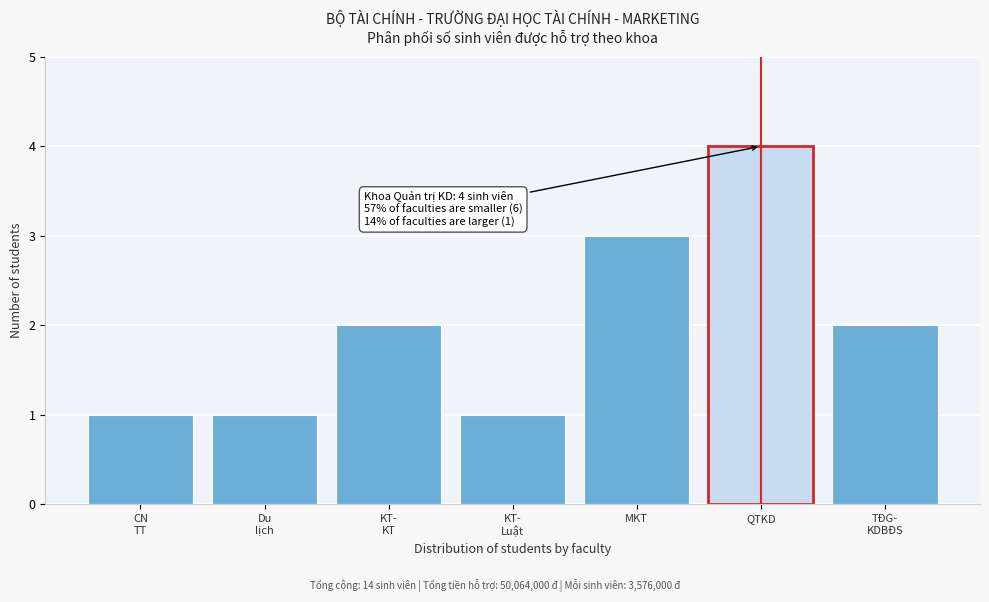

Reading left to right, list all the values displayed in this chart.

1	1	2	1	3	4	2